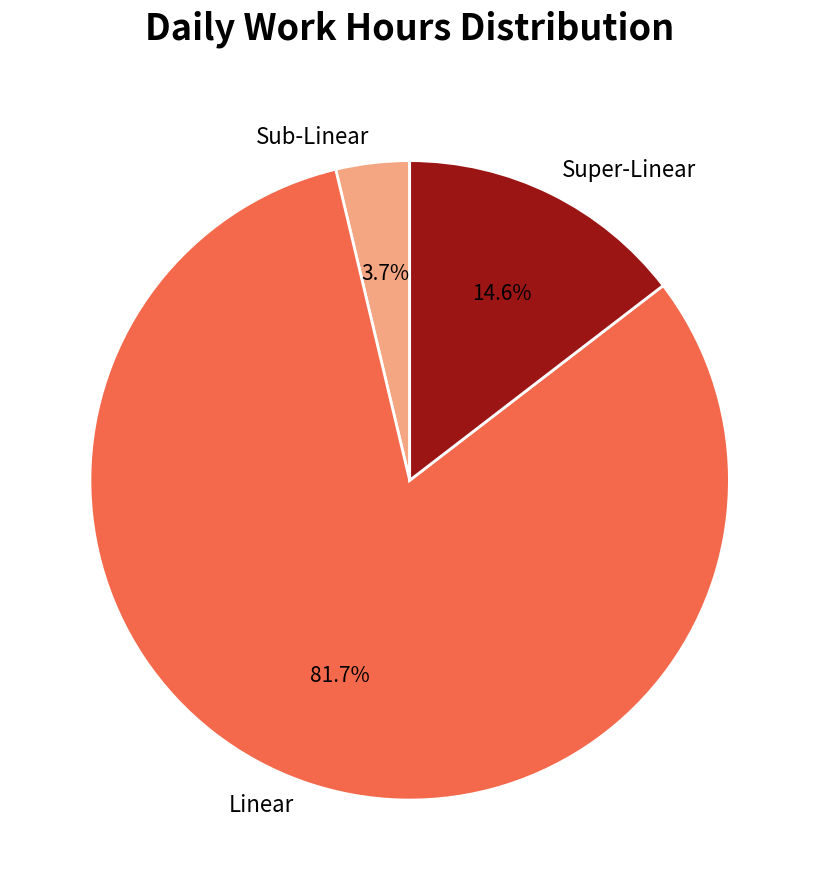

Is there a majority slice in this chart?

Yes